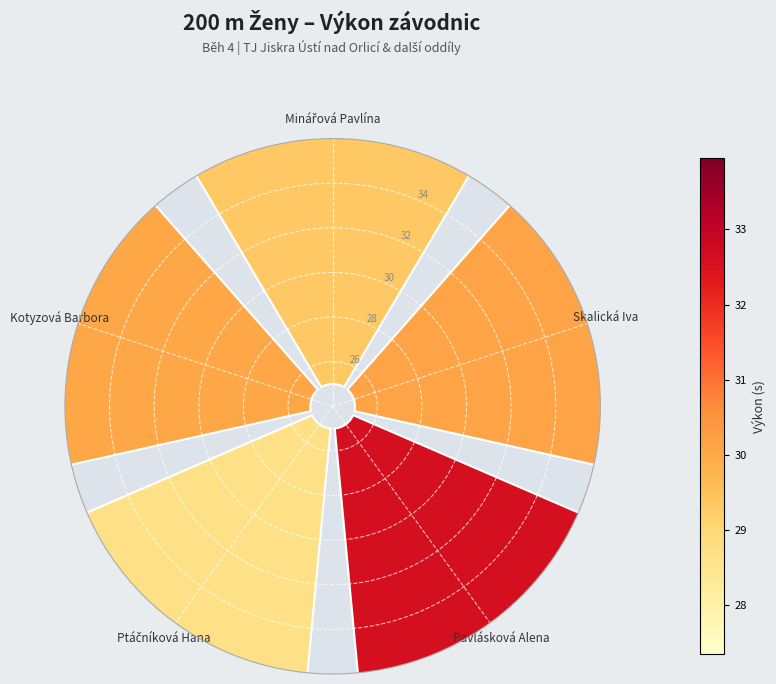

Is it true that Ptáčníková Hana is 18% of the pie?

True